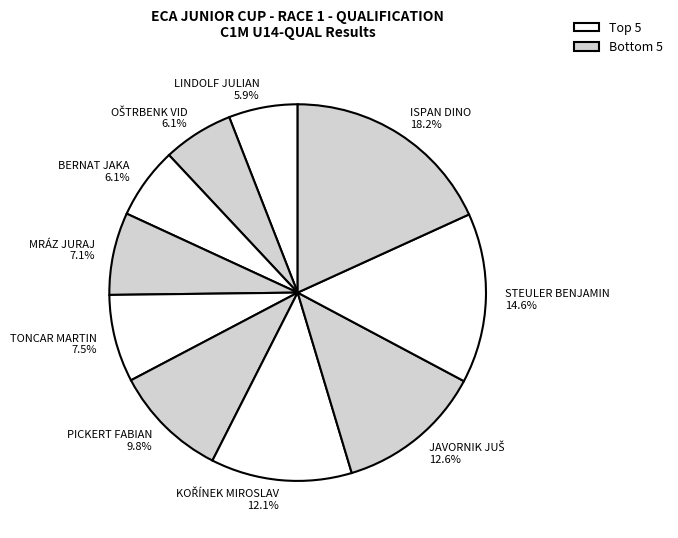

Which has a higher value, ISPAN DINO or TONCAR MARTIN?

ISPAN DINO